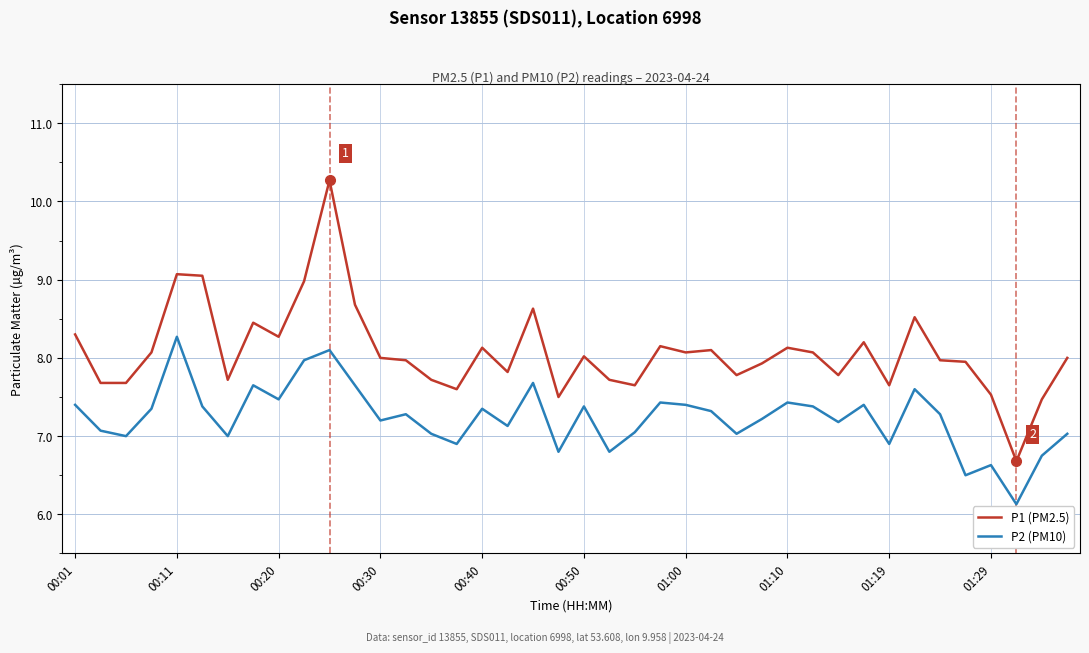

Which series has the largest total across all categories?

P1 (PM2.5)